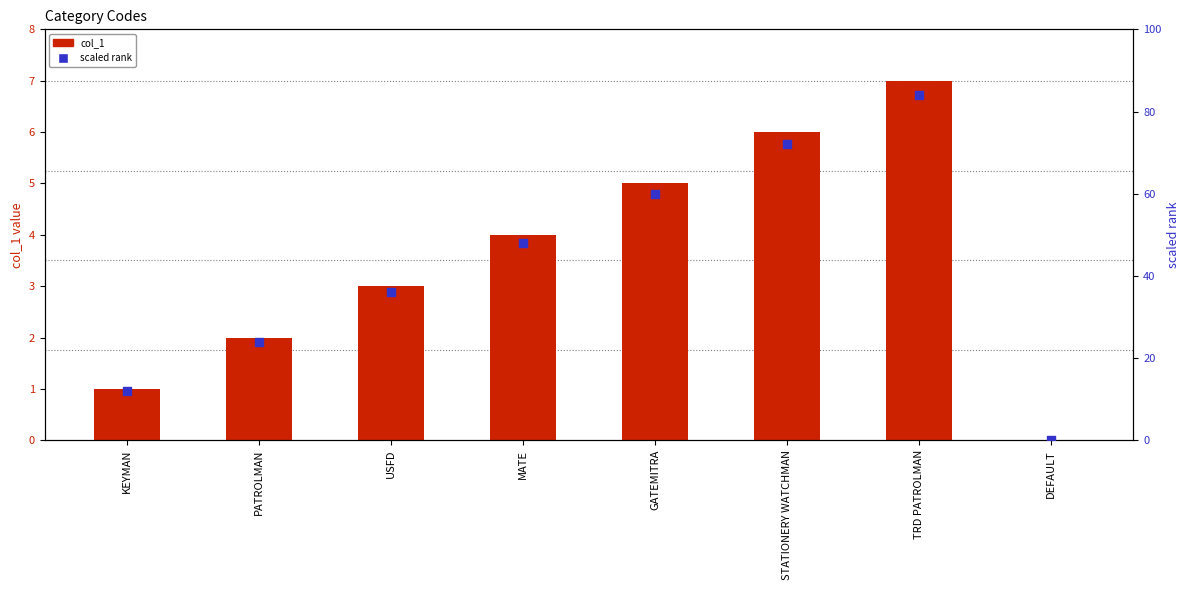

Is the value of col_1 at DEFAULT greater than the value of scaled rank at PATROLMAN?

No